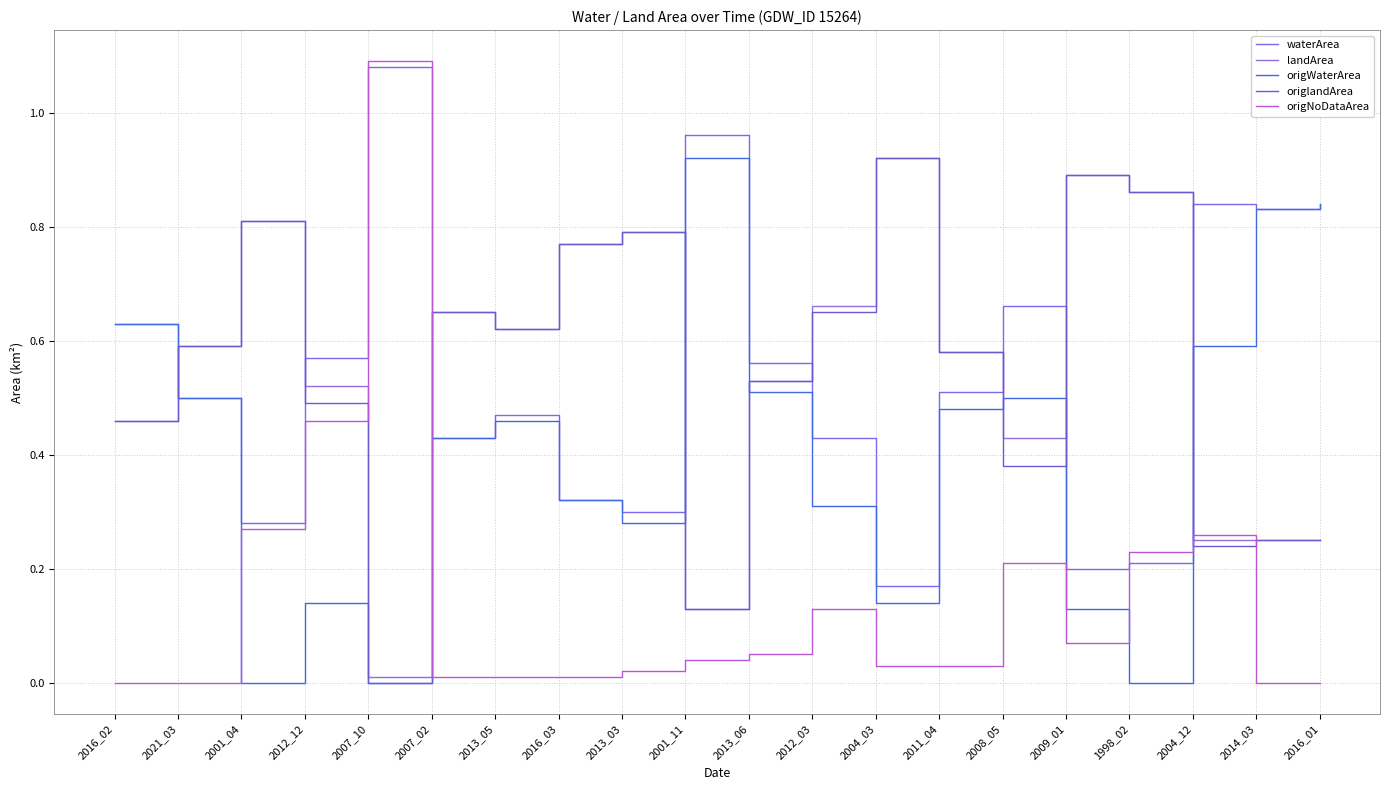

What is the label of the 17th point from the left?

1998_02